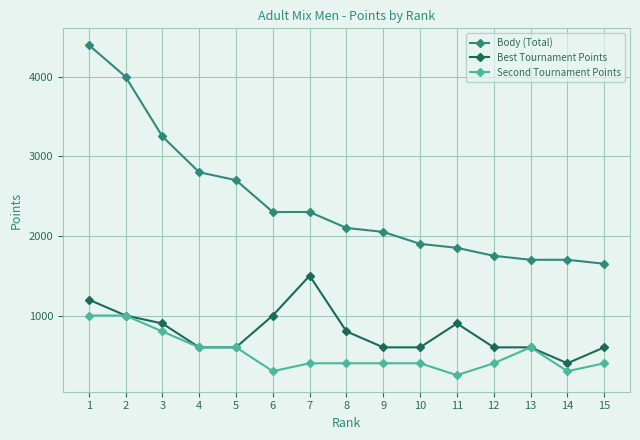

Which series has the largest range (max minus min)?

Body (Total)